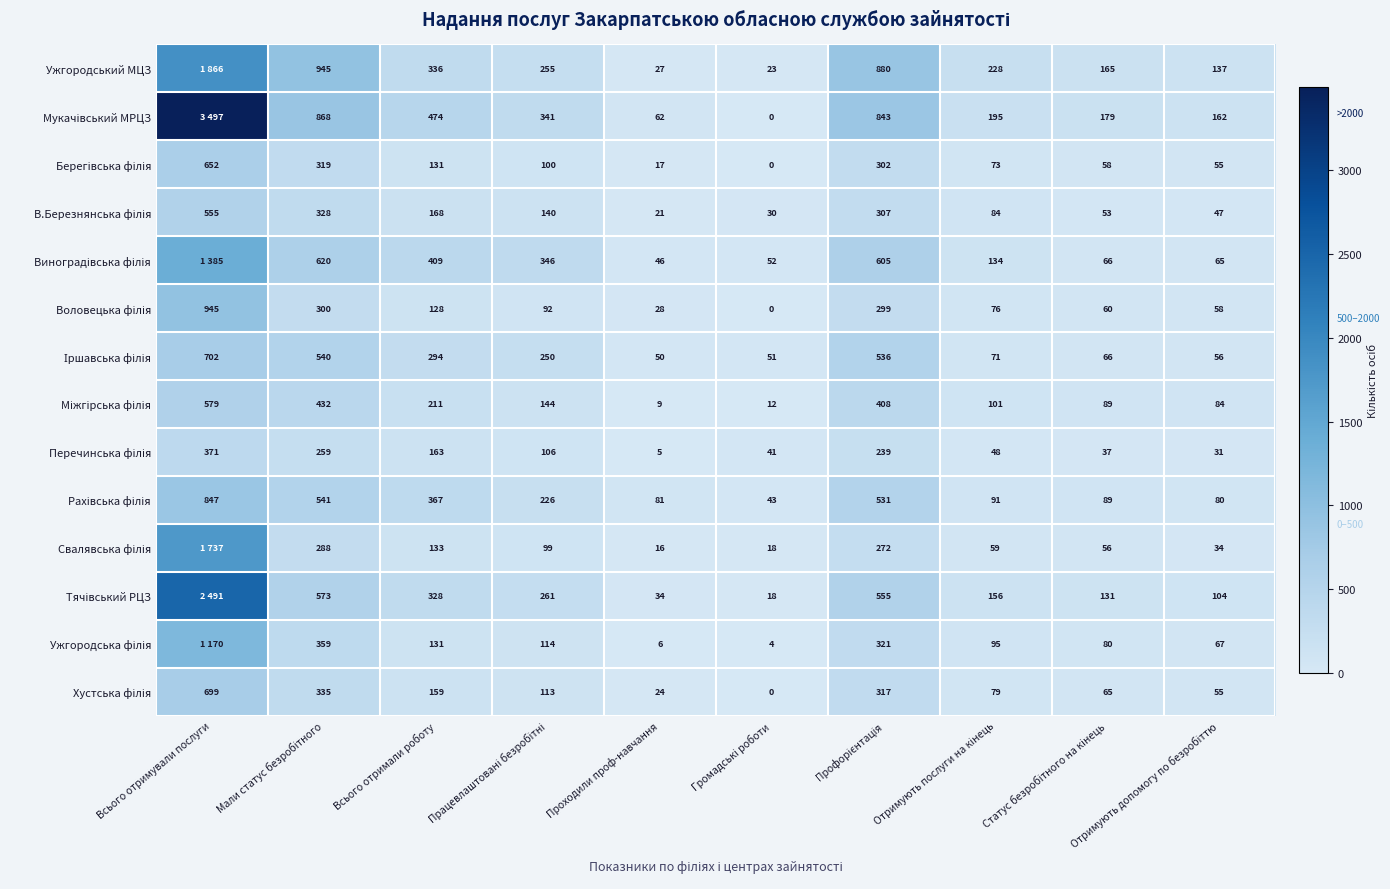

The value of Ужгородська філія at Статус безробітного на кінець is 24. True or false?

False